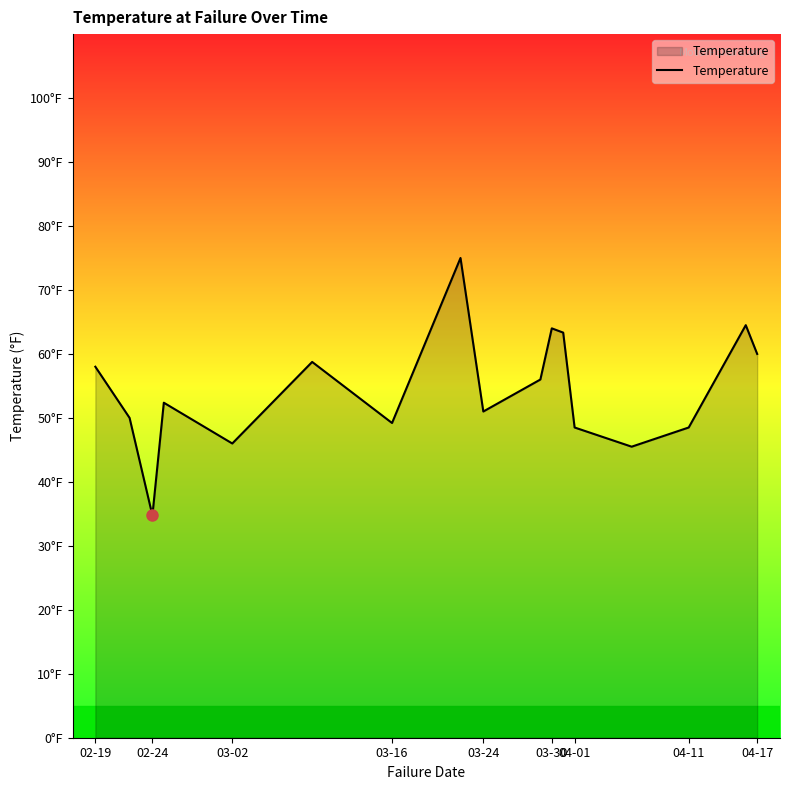

Is this an area chart (filled region under the line)?

Yes